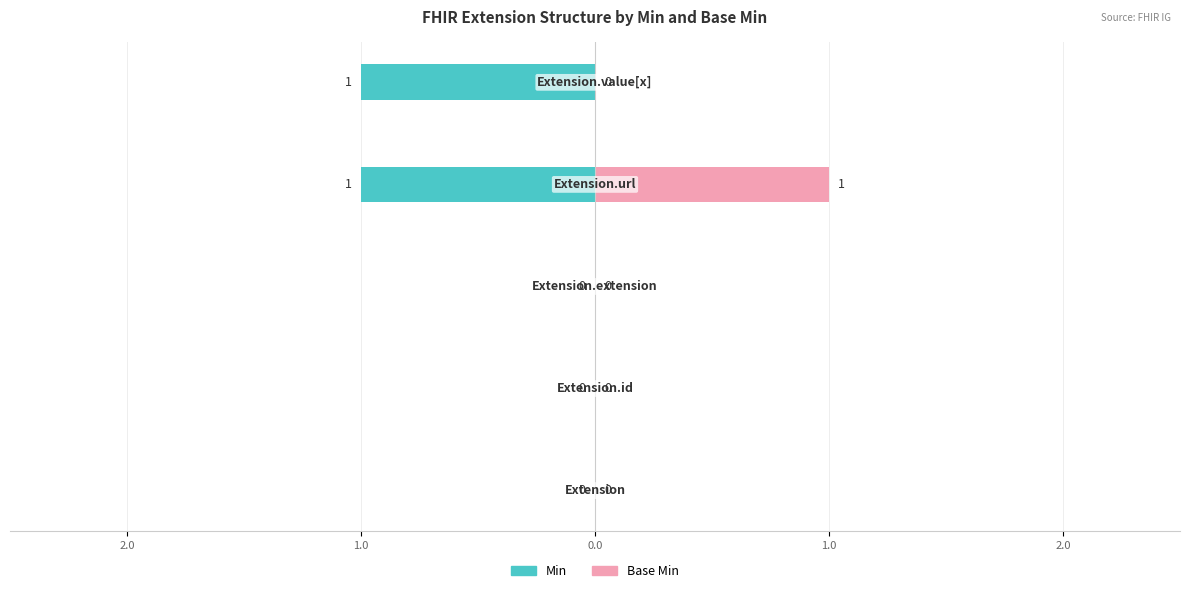

Count the Min values in the range -1 to 0.

5